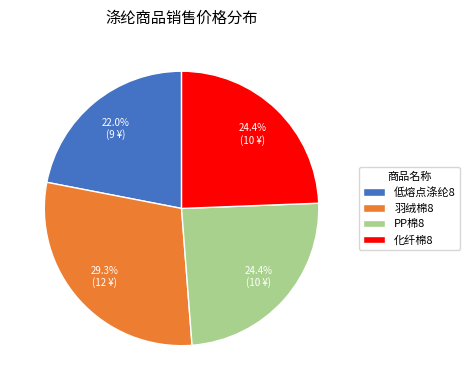

To the nearest percent, what percentage of the pie is PP棉8?

24%